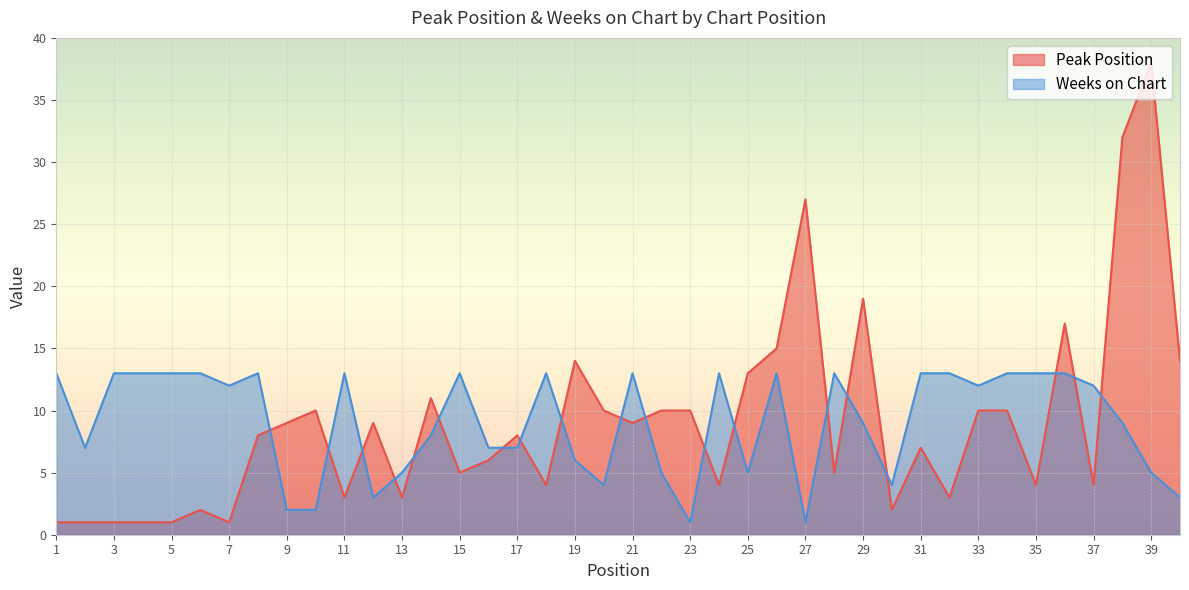

How many intersections are there between Weeks on Chart and Peak Position?

19